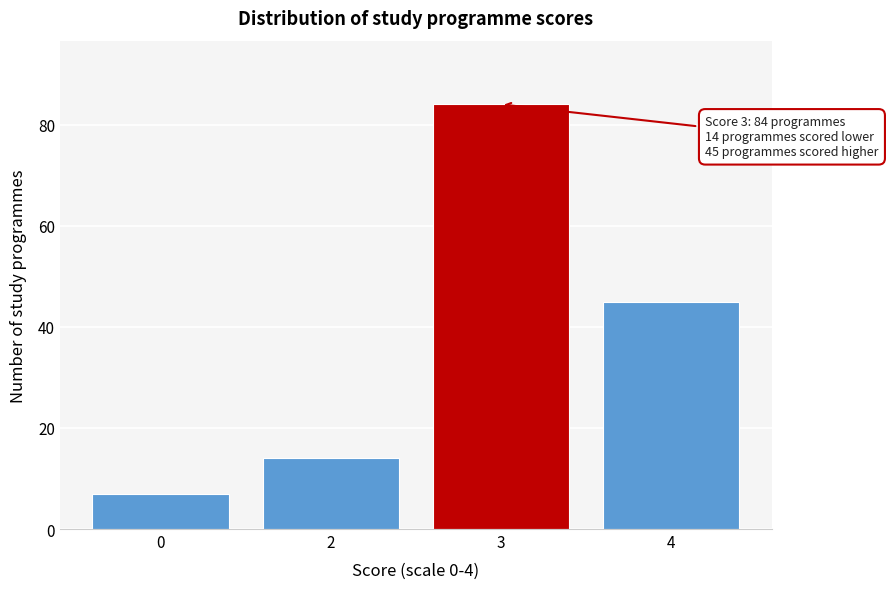

Reading right to left, what are all the values shown in this chart?

4=45	3=84	2=14	0=7